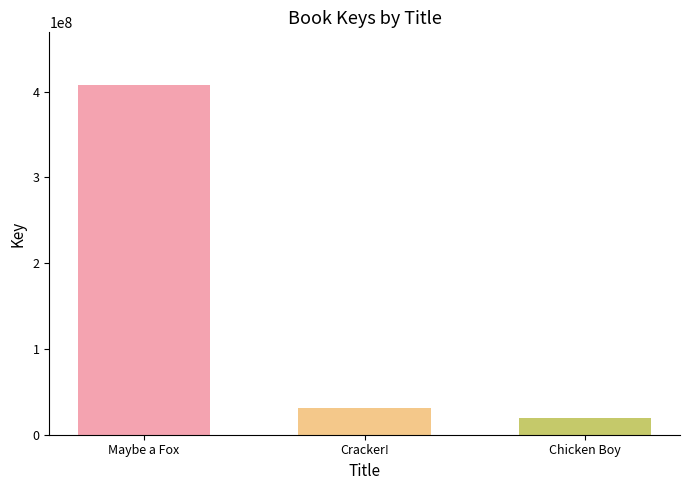

Are the bars horizontal?

No